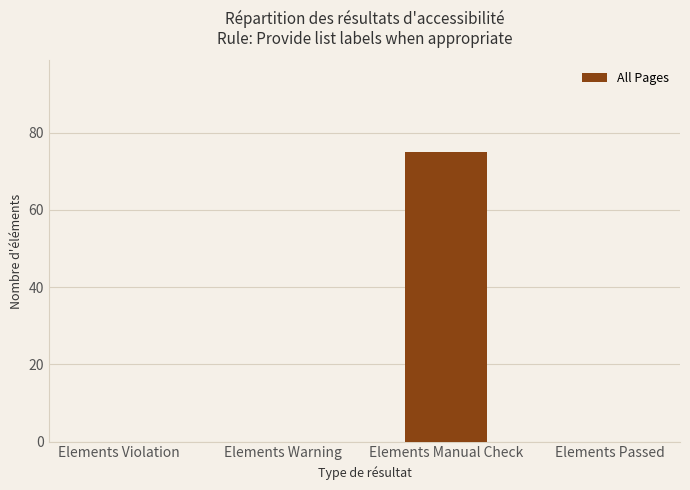

What is the change in value from Elements Warning to Elements Manual Check?

+75